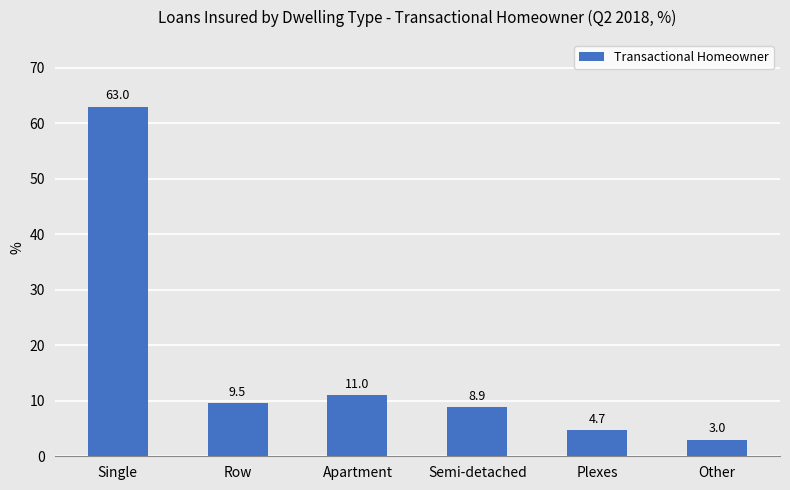

What is the label of the 6th bar from the left?

Other